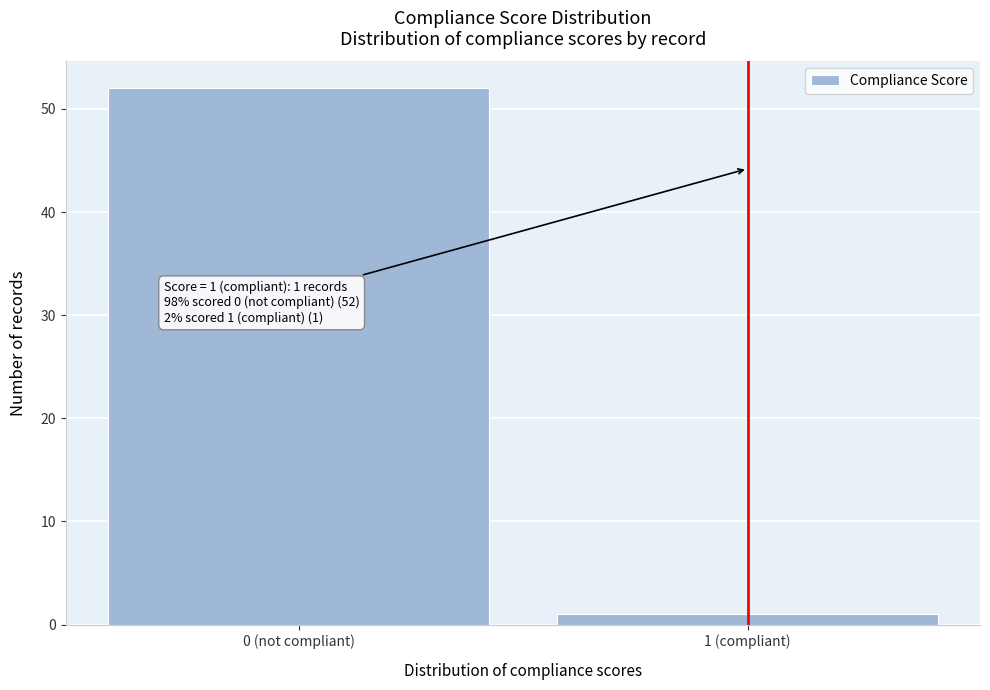

Reading left to right, list all the values displayed in this chart.

0 (not compliant)=52	1 (compliant)=1